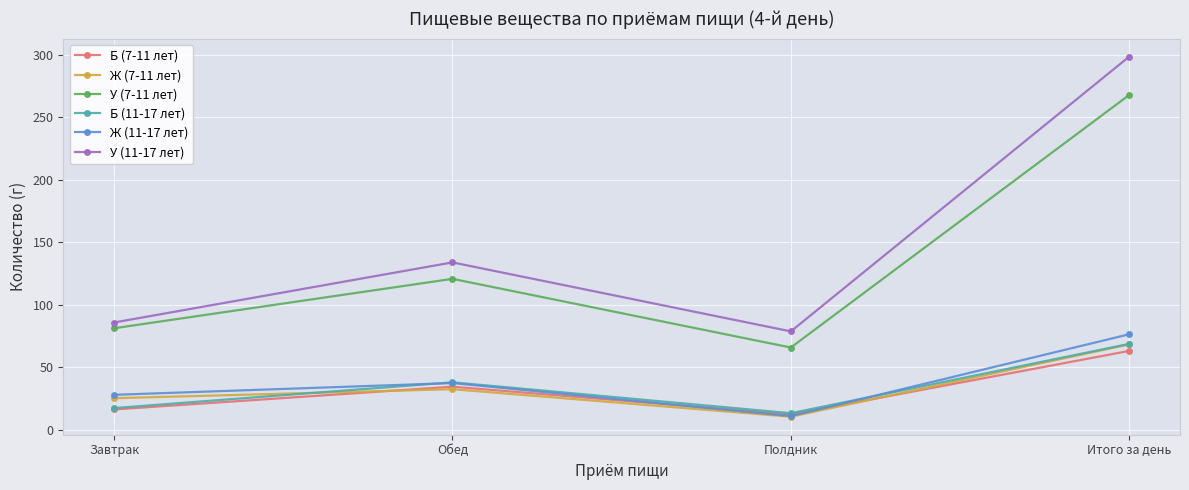

The Б (11-17 лет) series shows 66.7 at Обед. True or false?

False